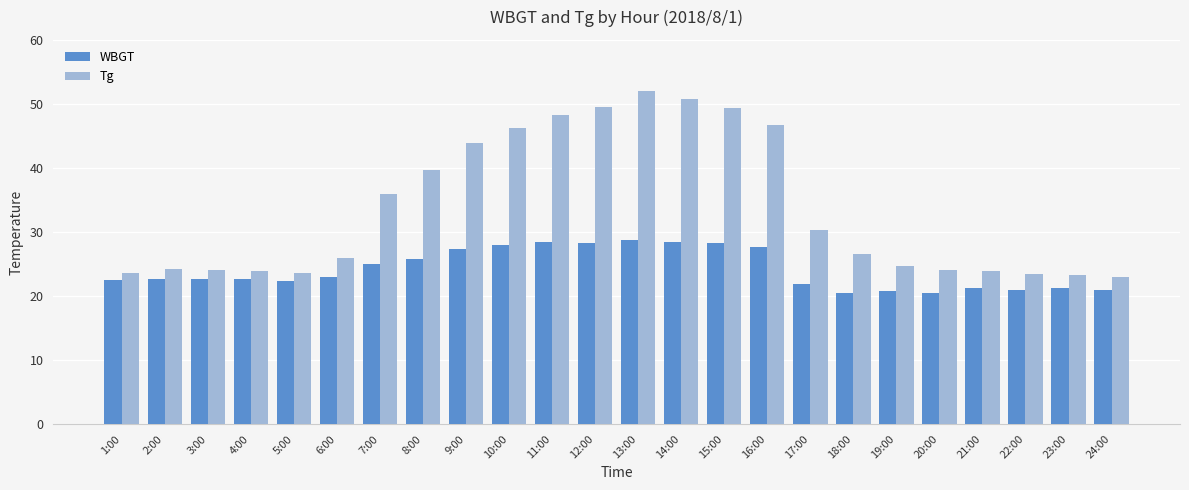

How many groups of bars are there?

24